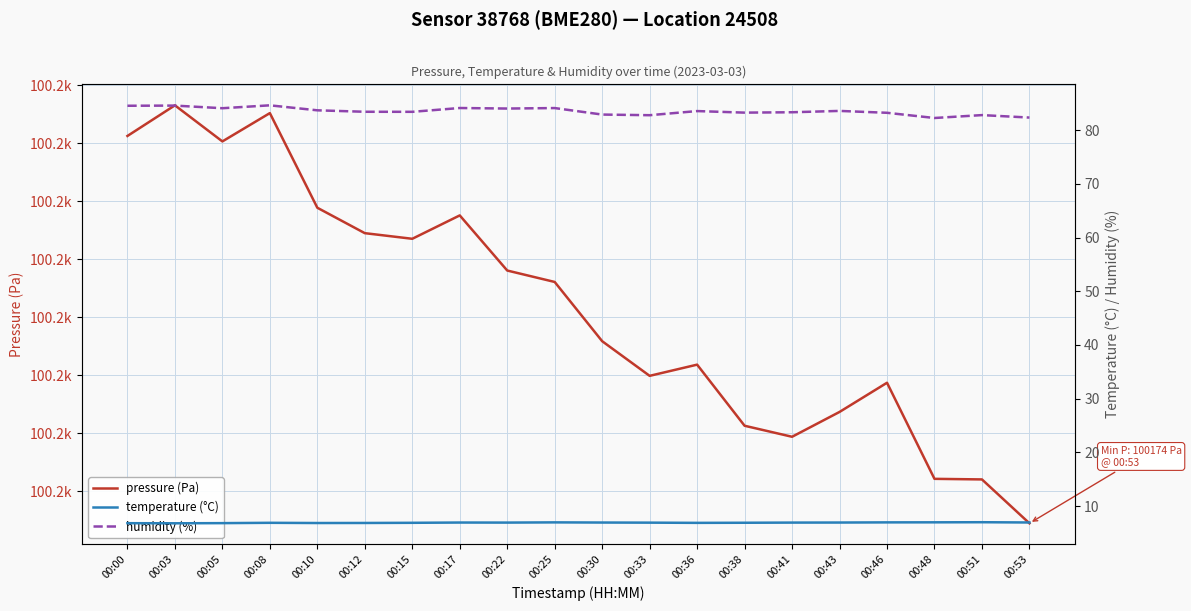

At which category does temperature (°C) reach its first local peak?

00:08